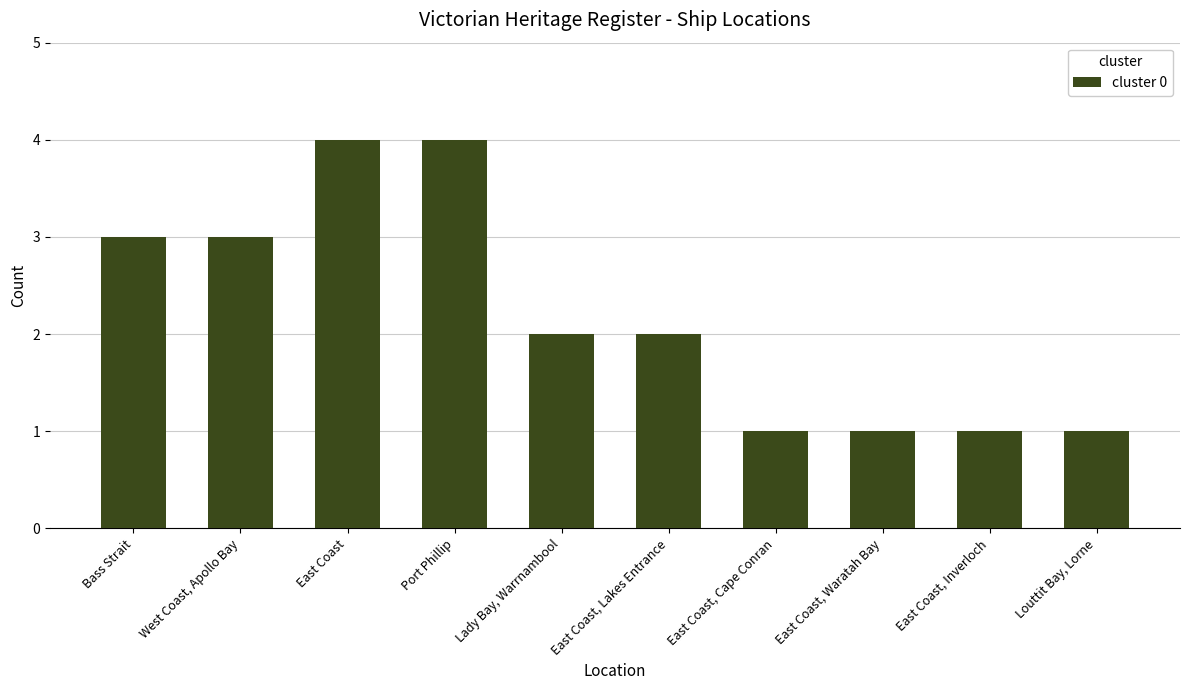

What is the label of the 8th bar from the right?

East Coast